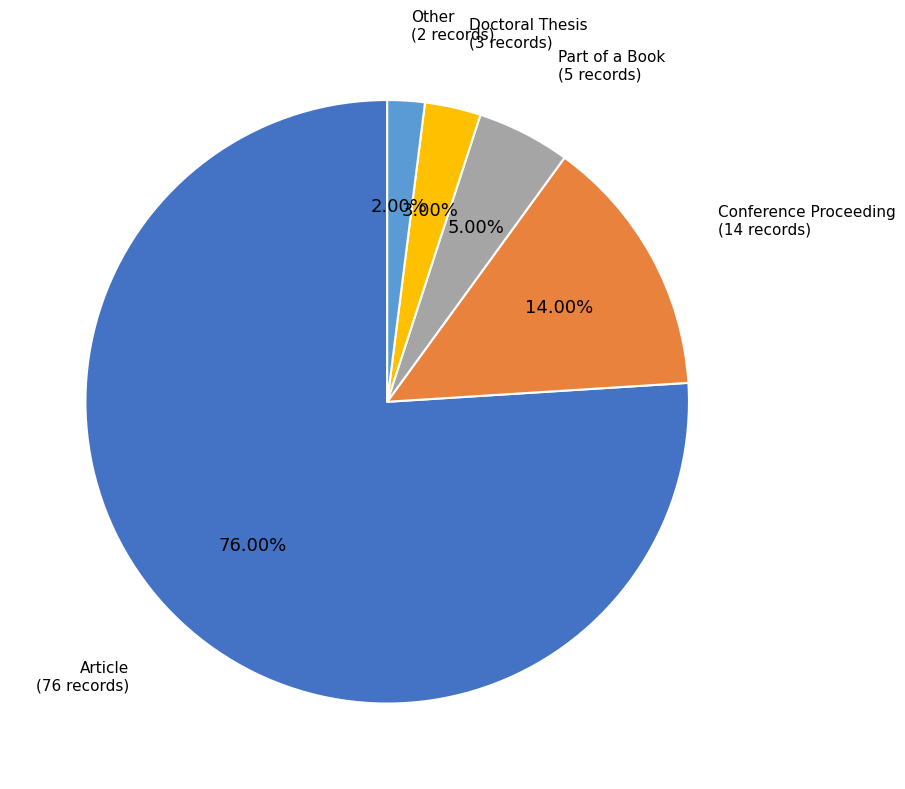

Is the sum of Part of a Book and Article greater than half?

Yes